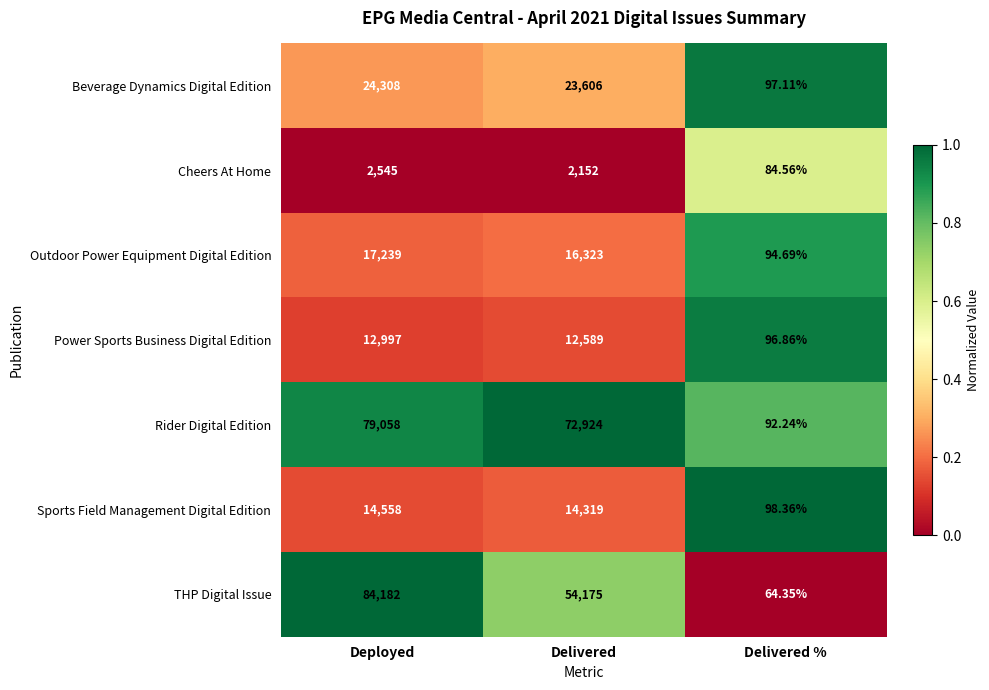

Rank the series by their maximum value, from lowest to highest.

Cheers At Home, Power Sports Business Digital Edition, Sports Field Management Digital Edition, Outdoor Power Equipment Digital Edition, Beverage Dynamics Digital Edition, Rider Digital Edition, THP Digital Issue